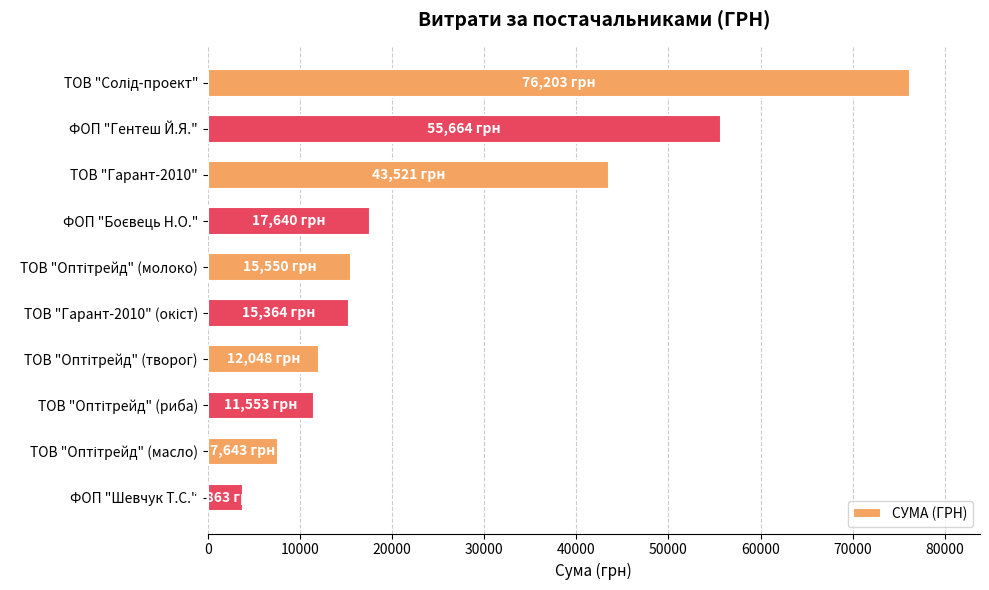

What is the difference between the maximum and minimum values?

72339.7